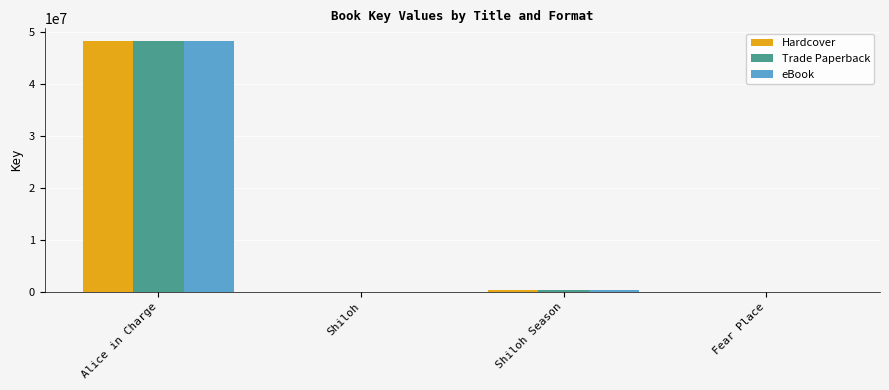

At which category is the sum across all series the highest?

Alice in Charge